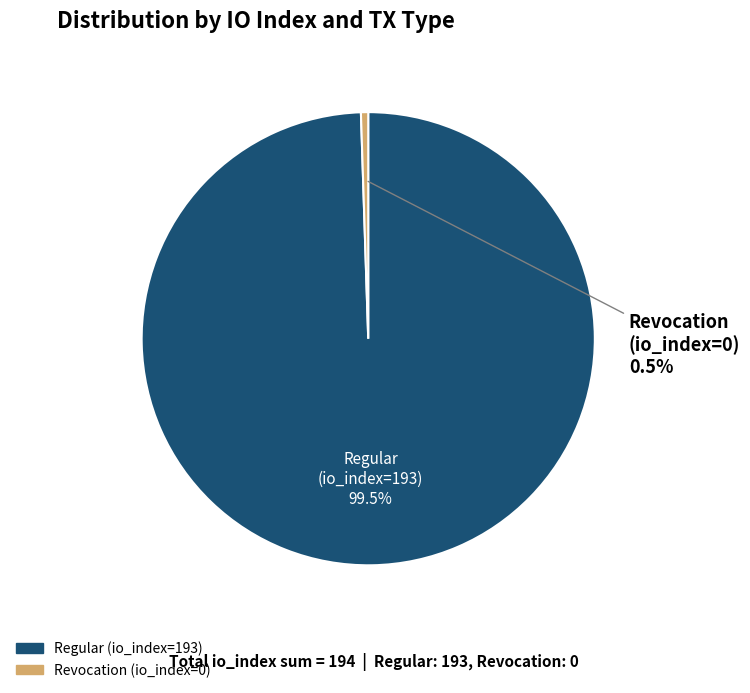

Rank the categories by value from highest to lowest.

Regular (io_index=193), Revocation (io_index=0)